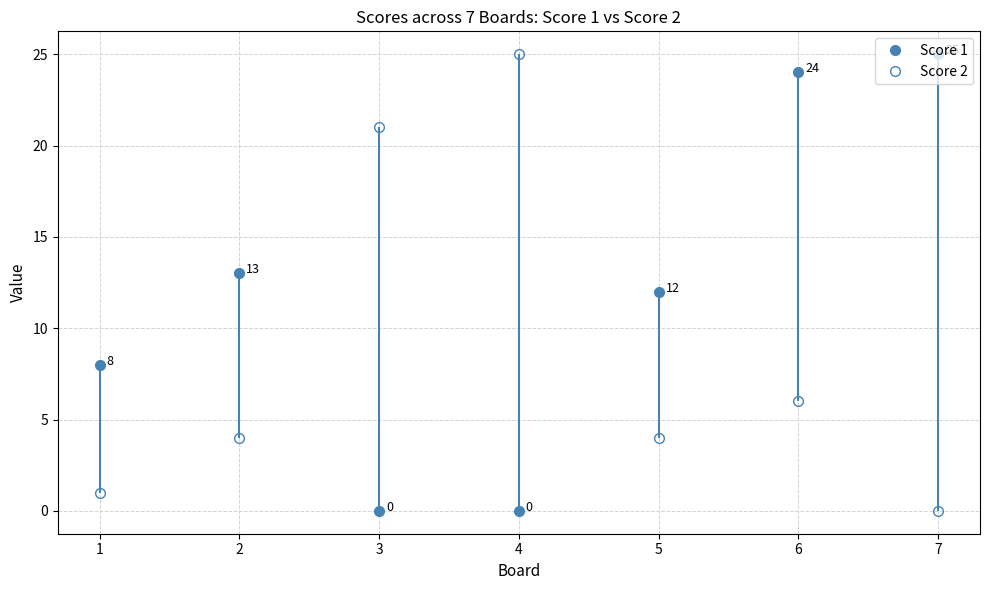

What is the sum of all Score 1 values?

82